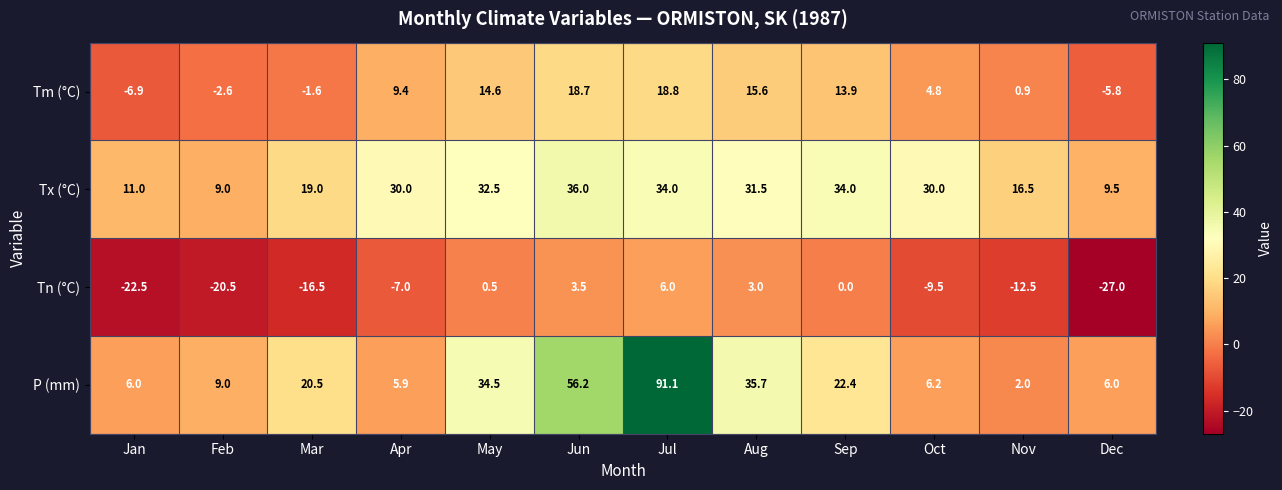

Between Sep and Dec, which series saw the biggest shift?

Tn (°C)